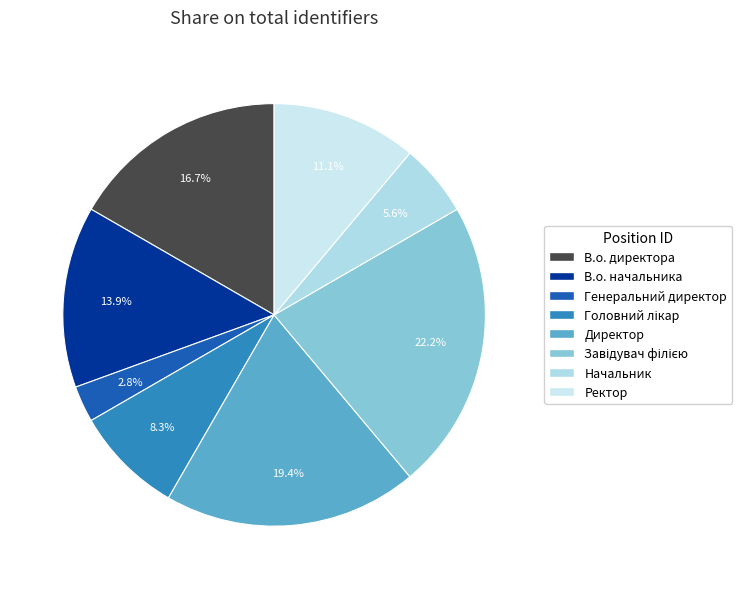

Approximately how many times larger is the value at В.о. директора compared to Генеральний директор?

6.0